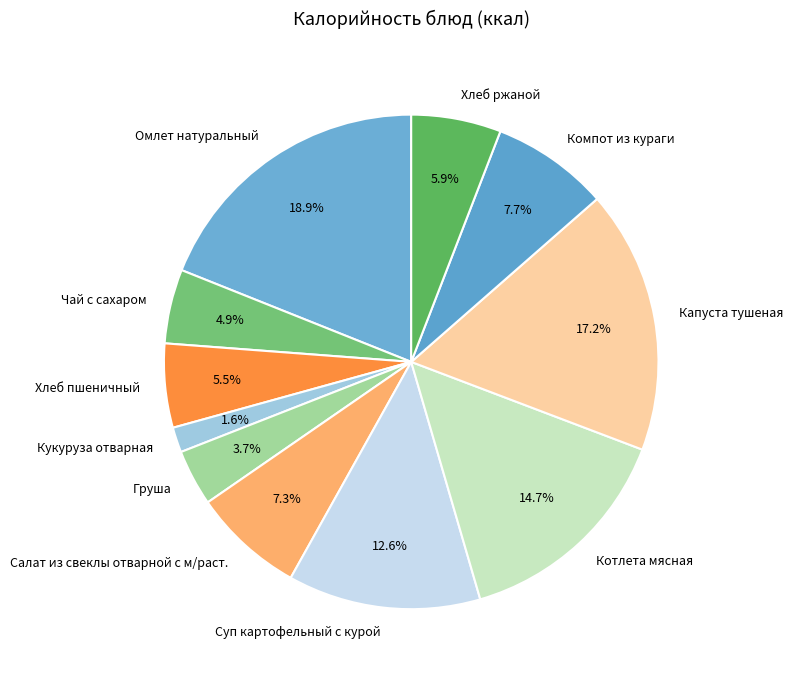

How many slices are in this pie chart?

11